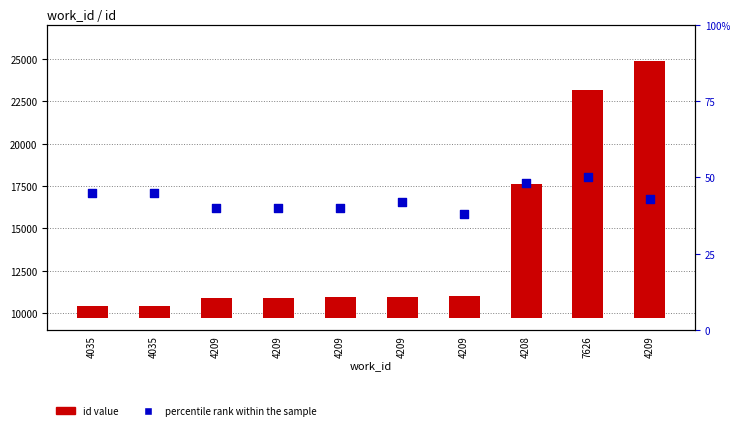

Which series contains the lowest Y value?

percentile rank within the sample